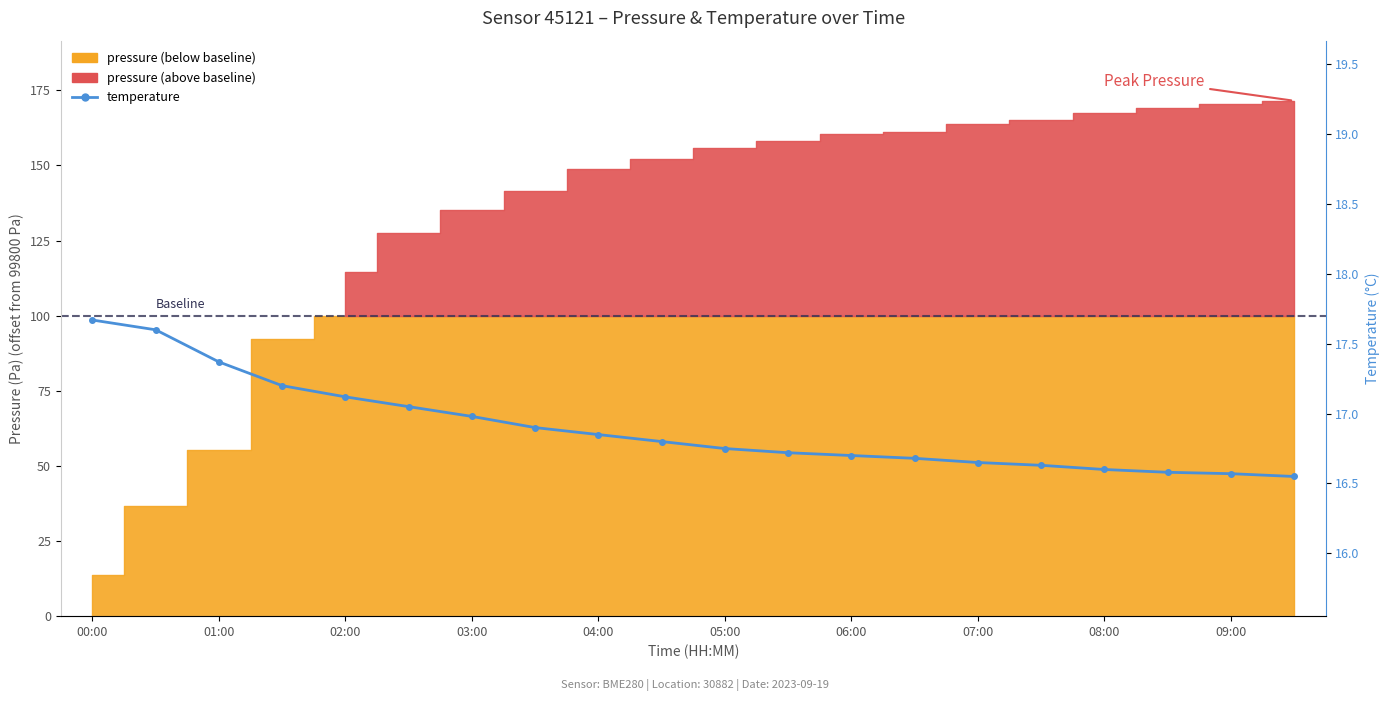

What is the sum of the values at 15 and 17?

33.2